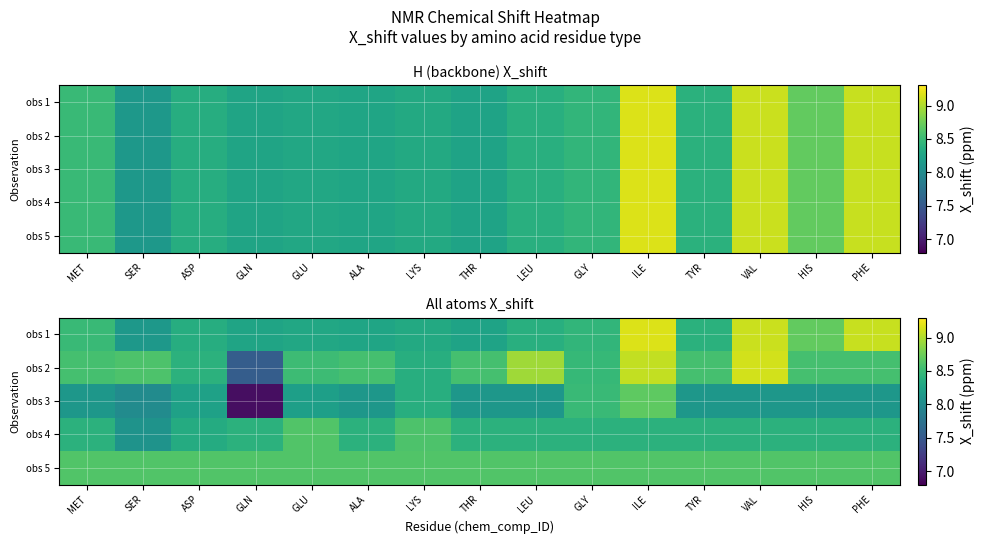

Rank the series at TYR from highest to lowest value.

obs 5, obs 2, obs 4, obs 1, obs 3